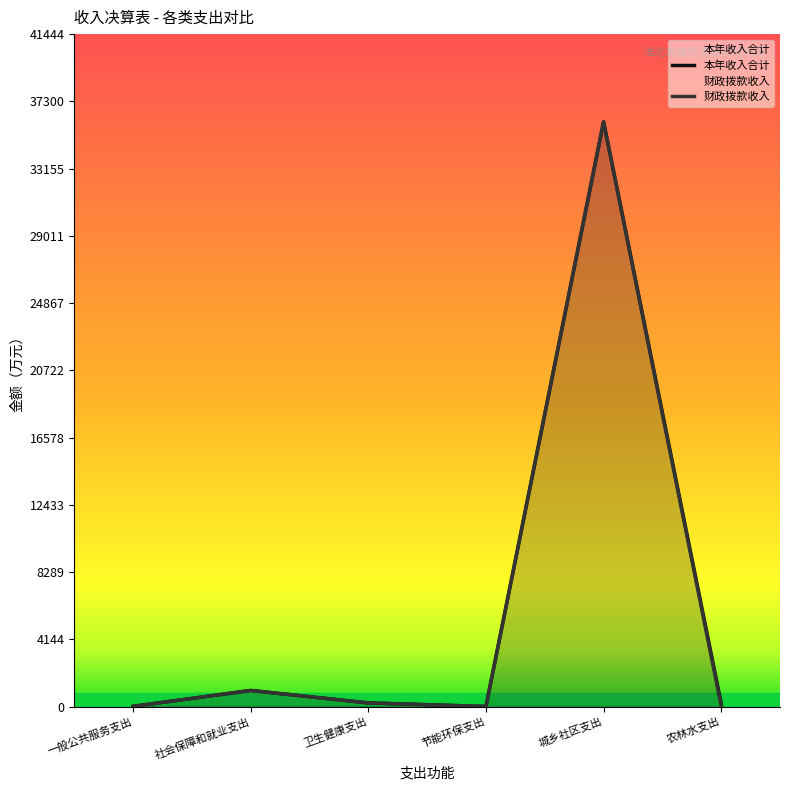

What is the average value of the 本年收入合计 series?

6244.7